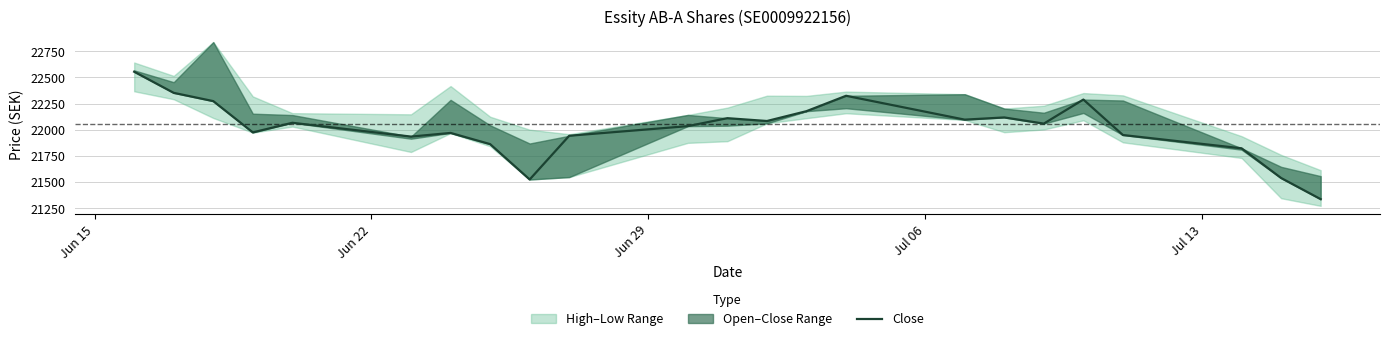

What is the average value?

22017